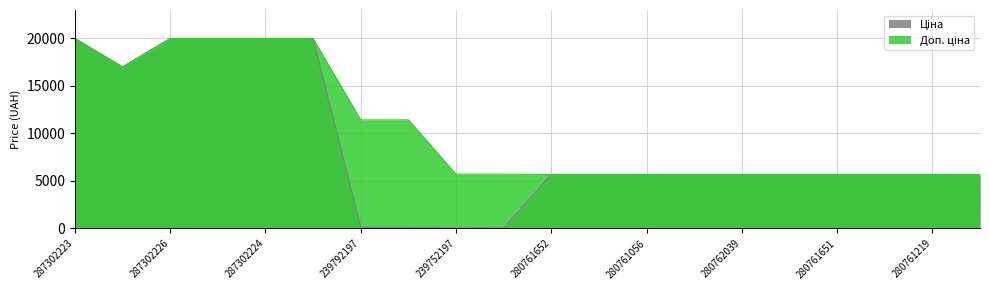

At how many categories does at least one series exceed 3050?

20